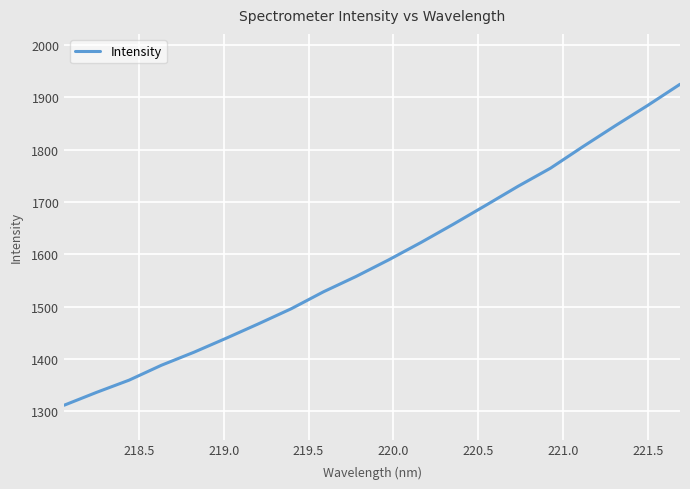

What is the greatest value displayed?

1925.1